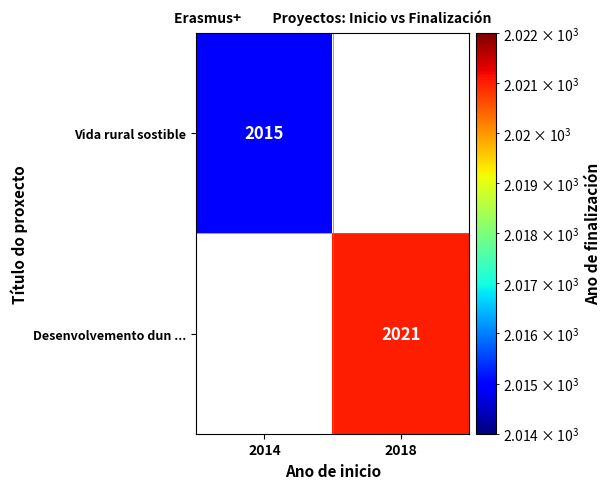

How many data points does each series have?

2